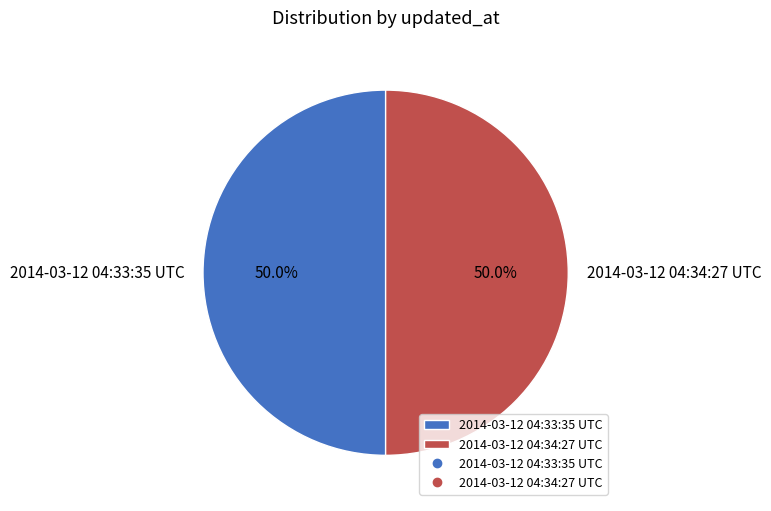

What percentage is the 2014-03-12 04:34:27 UTC slice, to the nearest percent?

50%